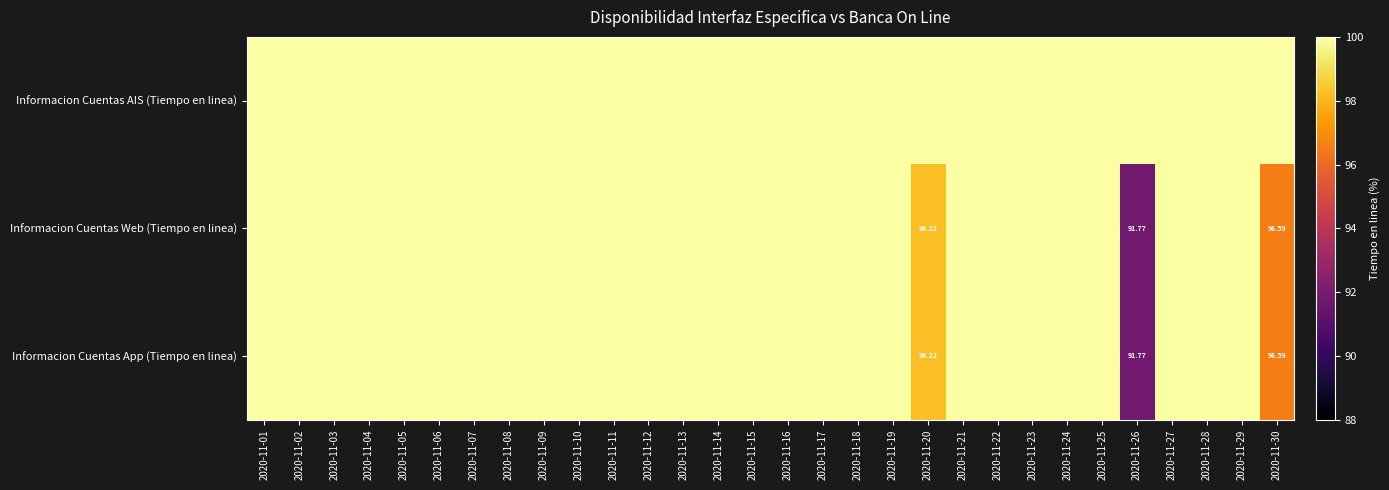

Which category has the lowest value across all series?

2020-11-26